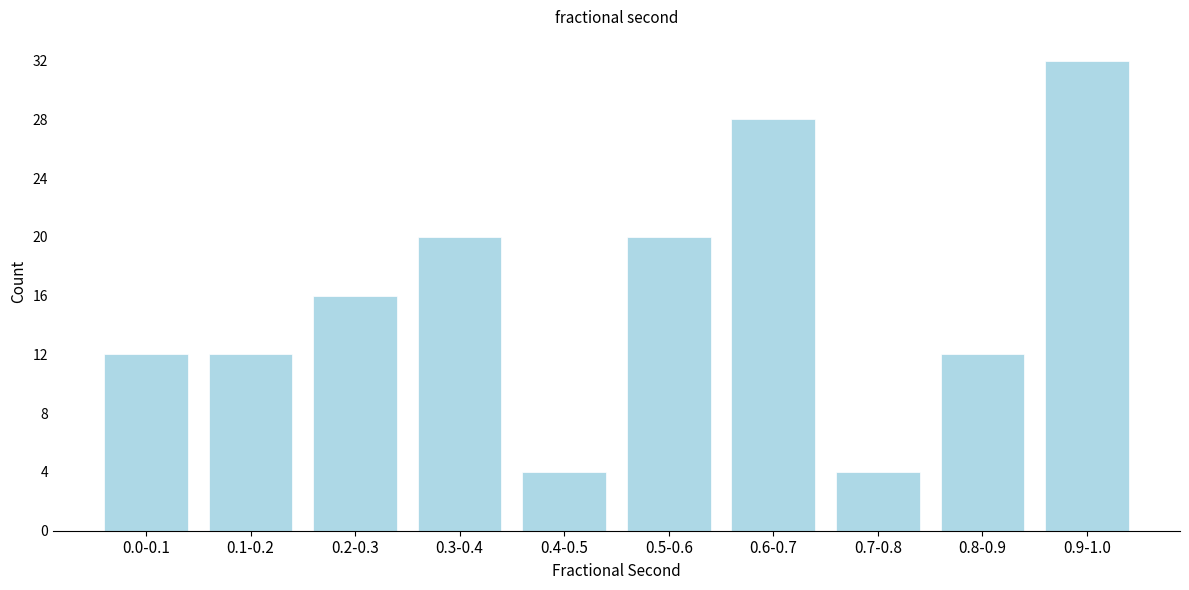

Reading left to right, what are all the values shown in this chart?

12	12	16	20	4	20	28	4	12	32